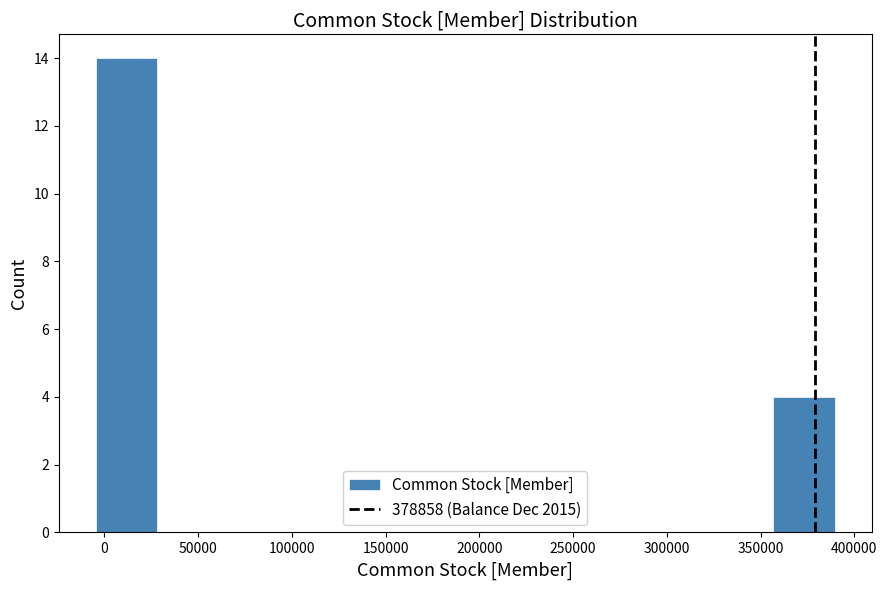

How tall is the bar that spans -5000 to 30000 on the x-axis? Neither the bar edges nor the heights are printed on the chart, so give them approximately, as read against the axes.

14